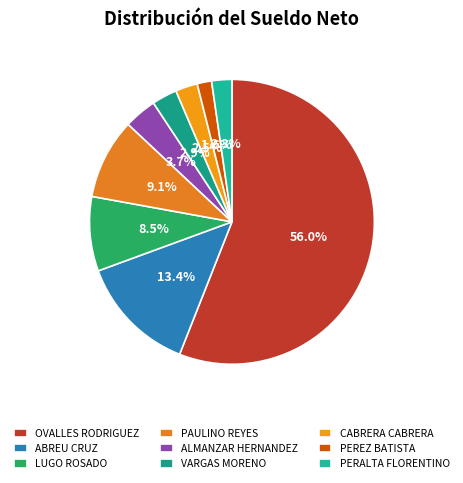

What is the change in value from PAULINO REYES to ALMANZAR HERNANDEZ?

-33432.4